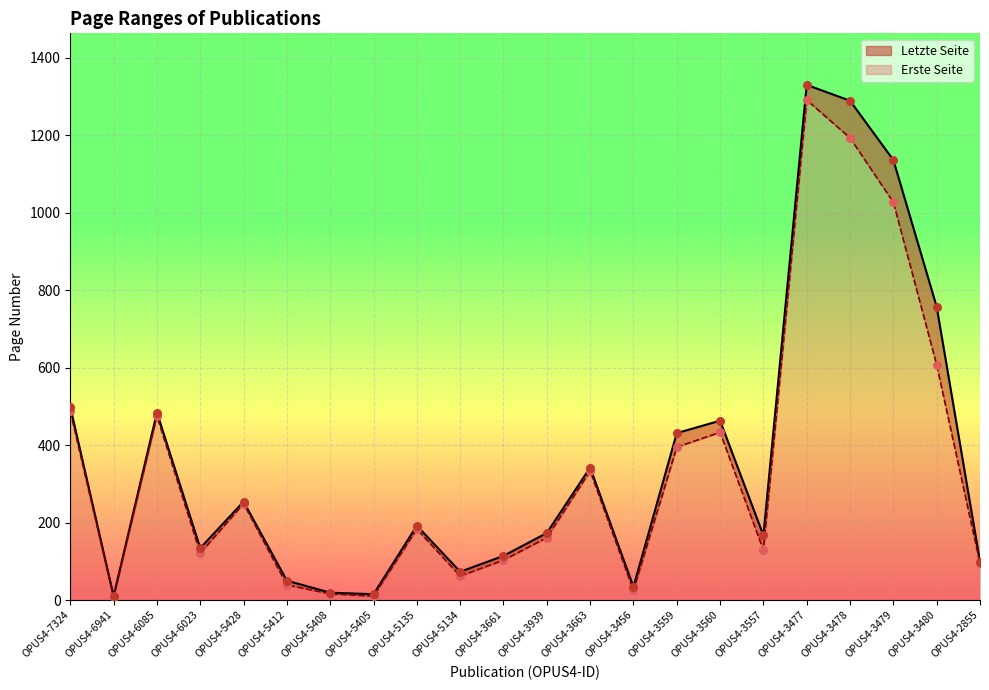

Which series reaches the minimum Y coordinate?

Erste Seite